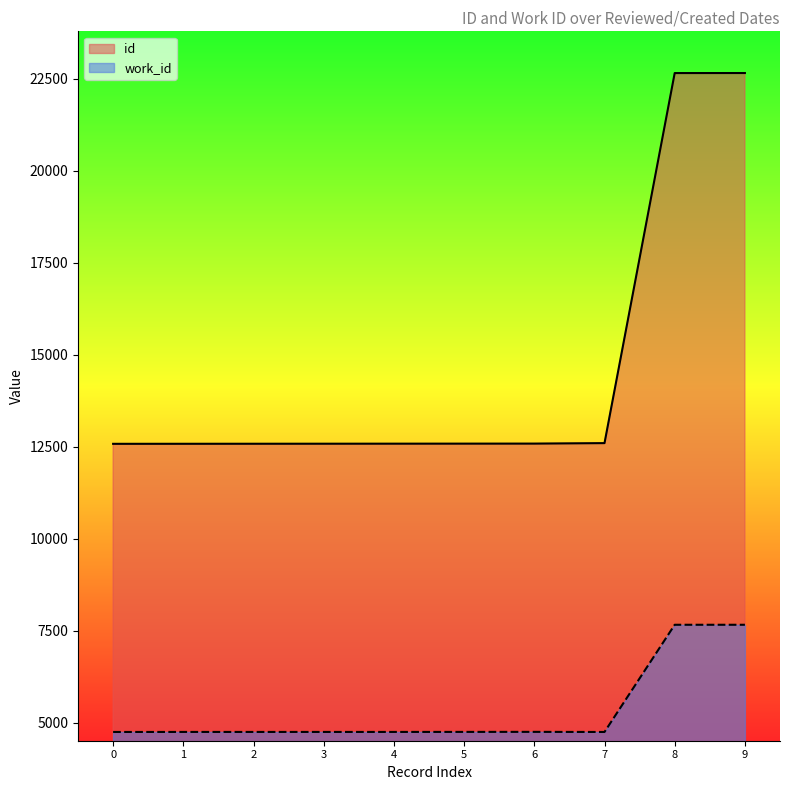

True or false: work_id and id intersect in this chart.

False